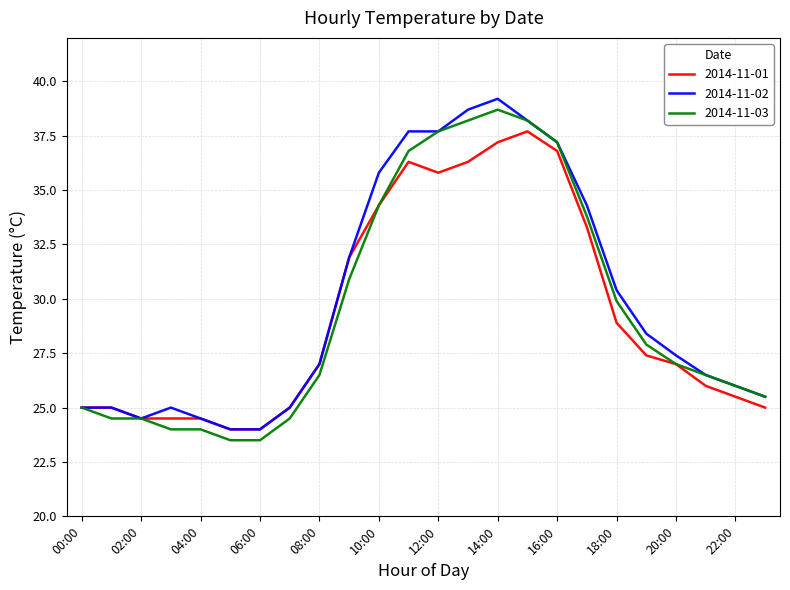

What is the lowest value of the 2014-11-01 series?

24.0